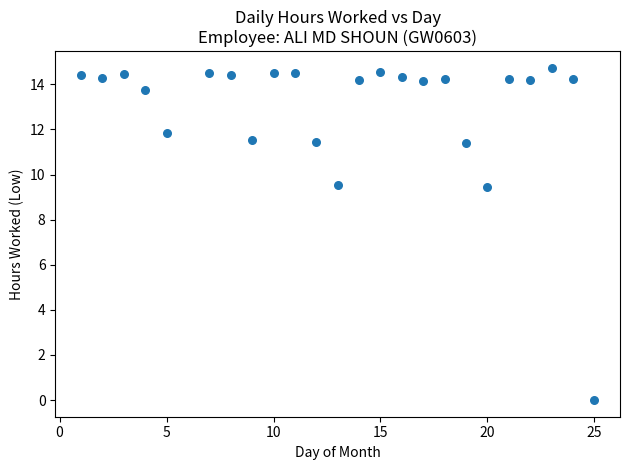

What is the range of Y values (max minus min)?

14.7